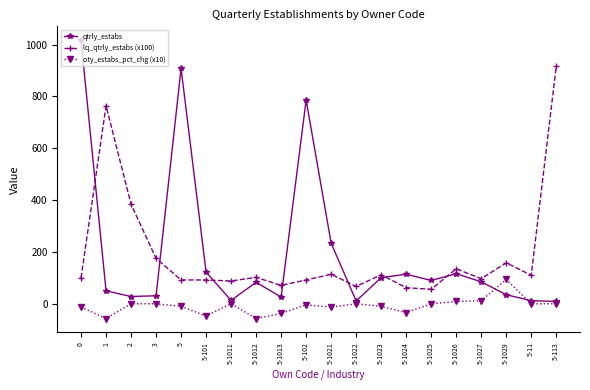

Does the chart have visible grid lines?

No